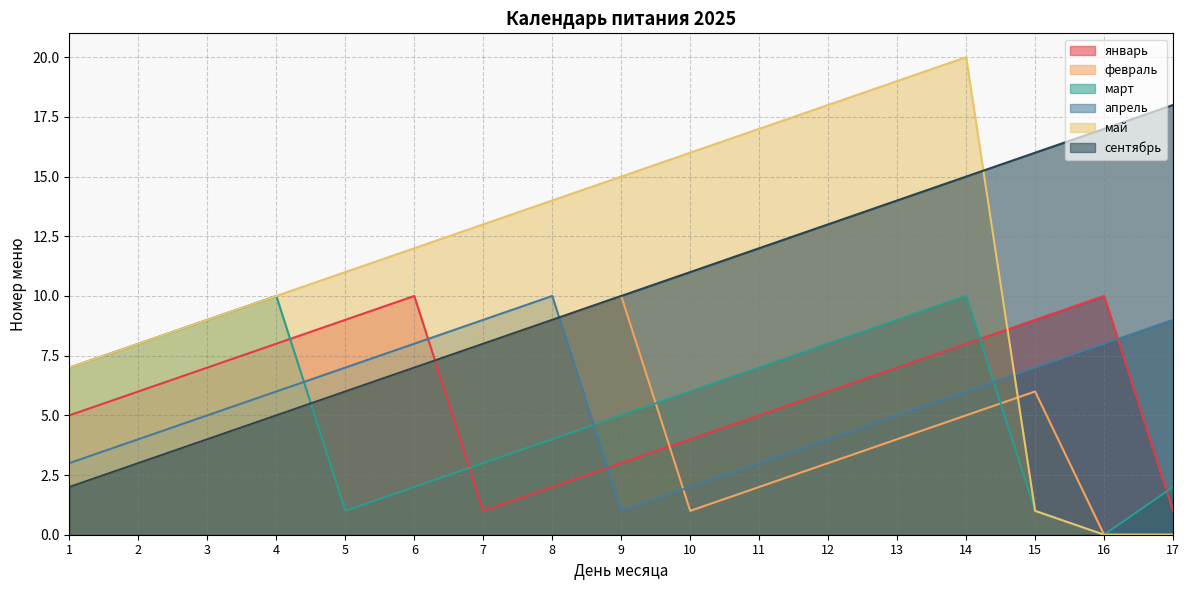

What is the difference between the second highest and second lowest values in the январь series?

9